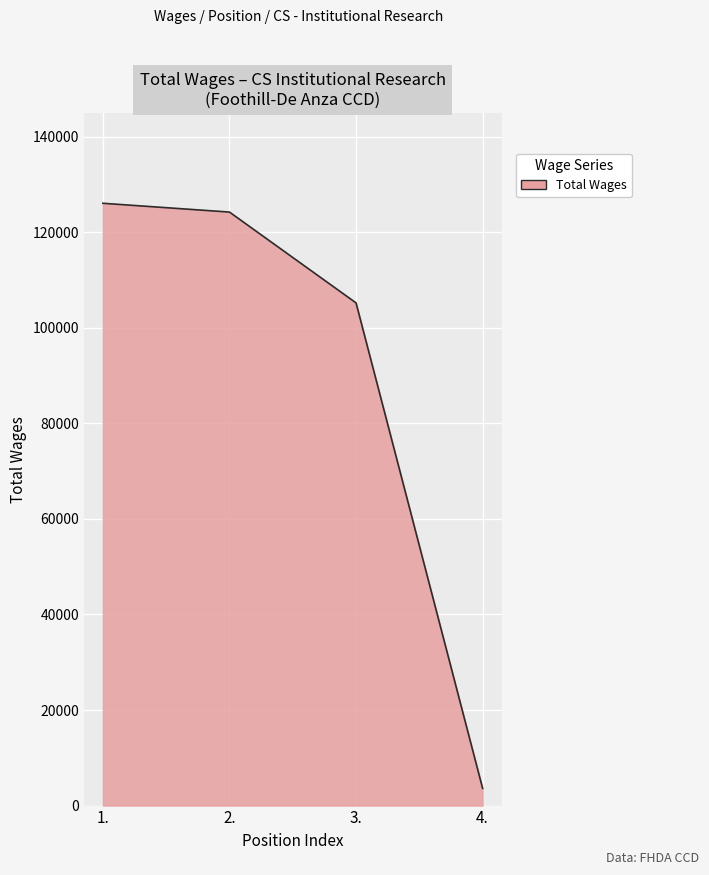

Rank the categories by value from lowest to highest.

4., 3., 2., 1.